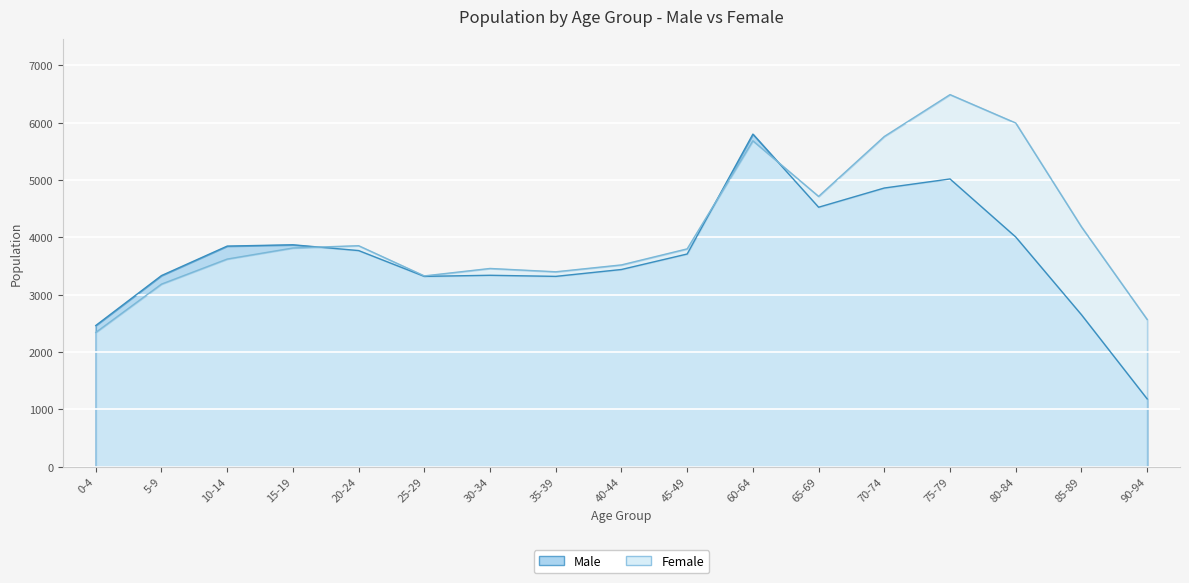

Rank the series by their maximum value, from highest to lowest.

Female, Male